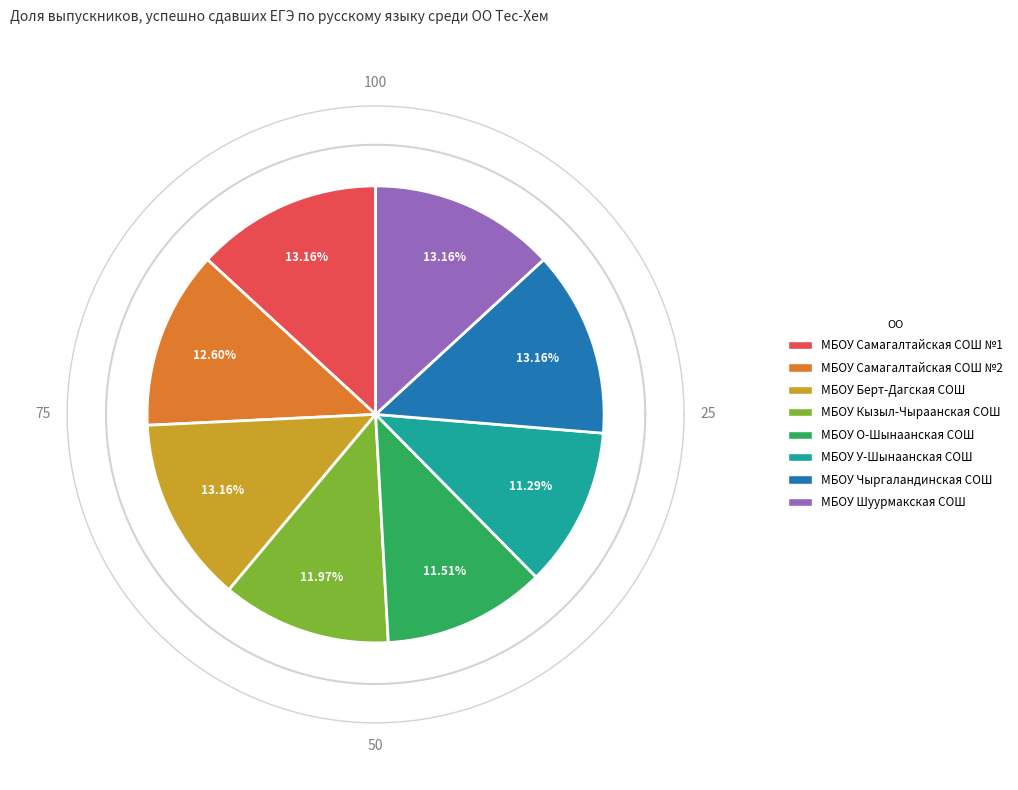

To the nearest percent, what portion does МБОУ Самагалтайская СОШ №2 represent?

13%